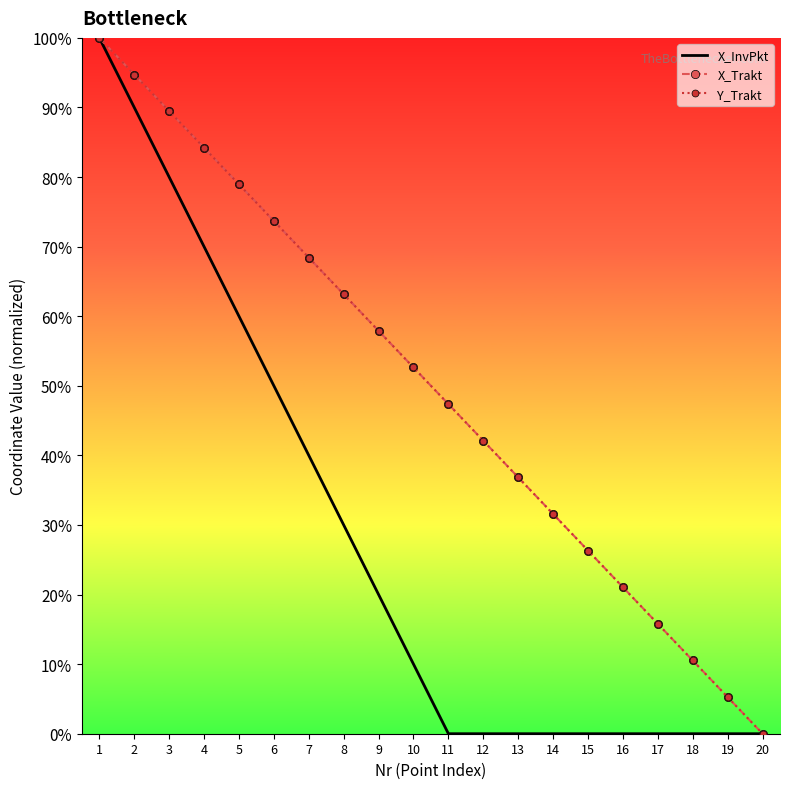

Which label corresponds to the largest value in the chart?

1